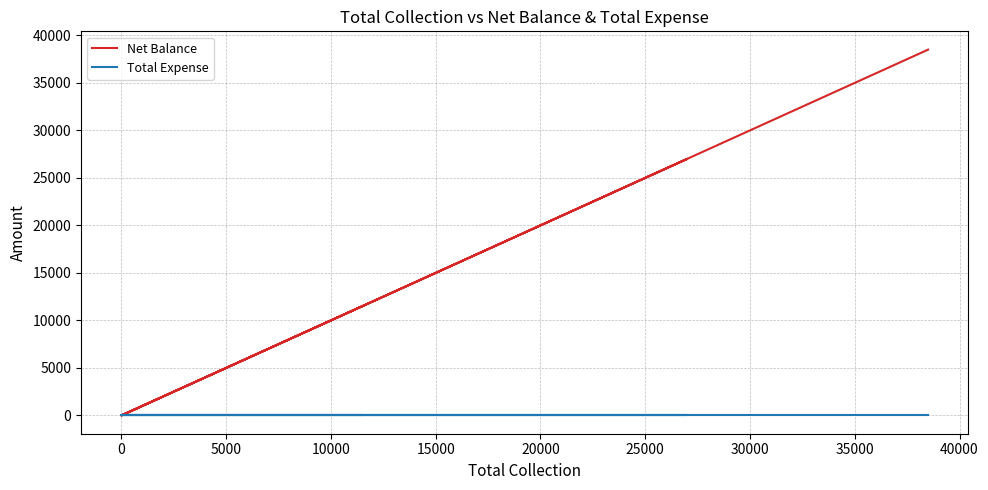

Which series has the largest total across all categories?

Net Balance